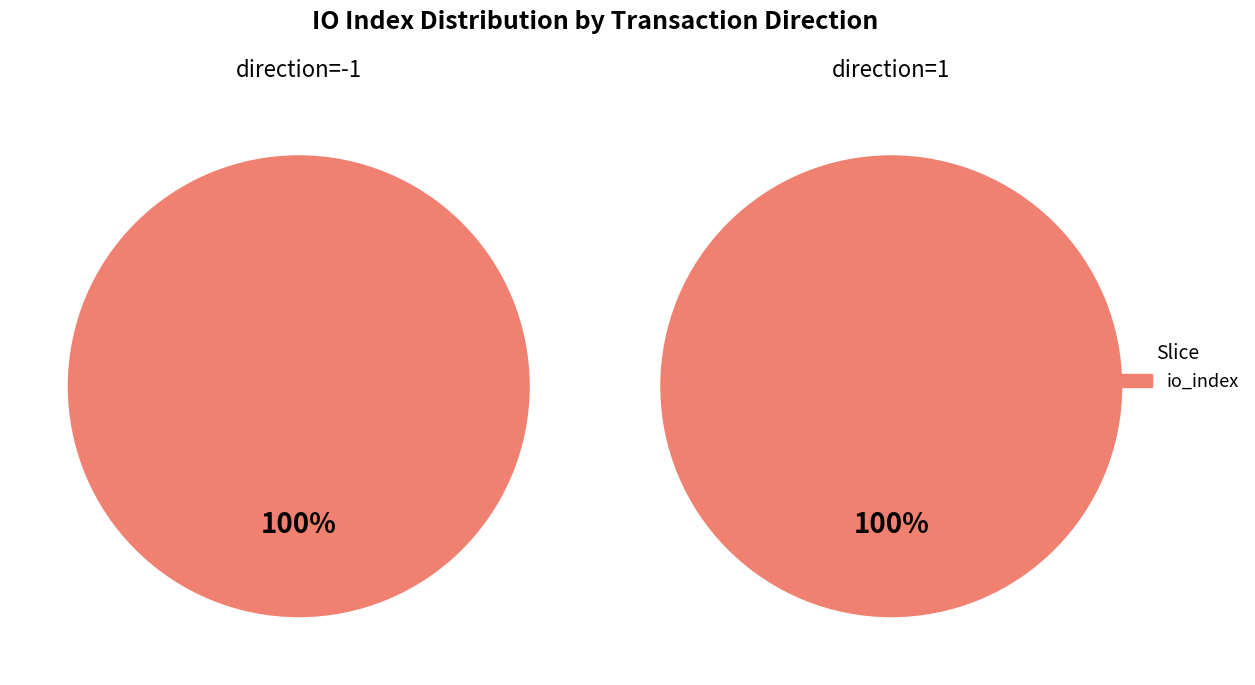

Rank the categories by value from highest to lowest.

1, io_index